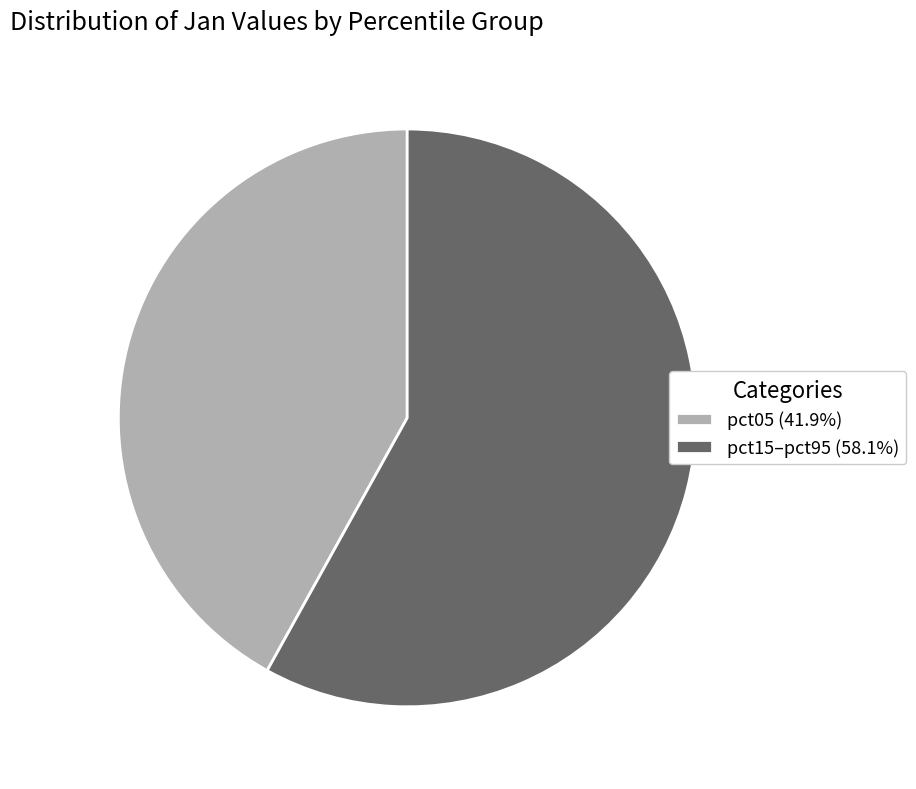

Is pct15–pct95 (58.1%) the majority of the pie?

Yes